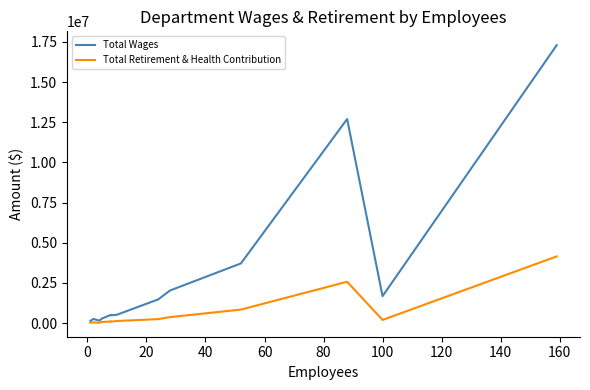

What is the value of the Total Wages point at the 12th from the left?

1676101